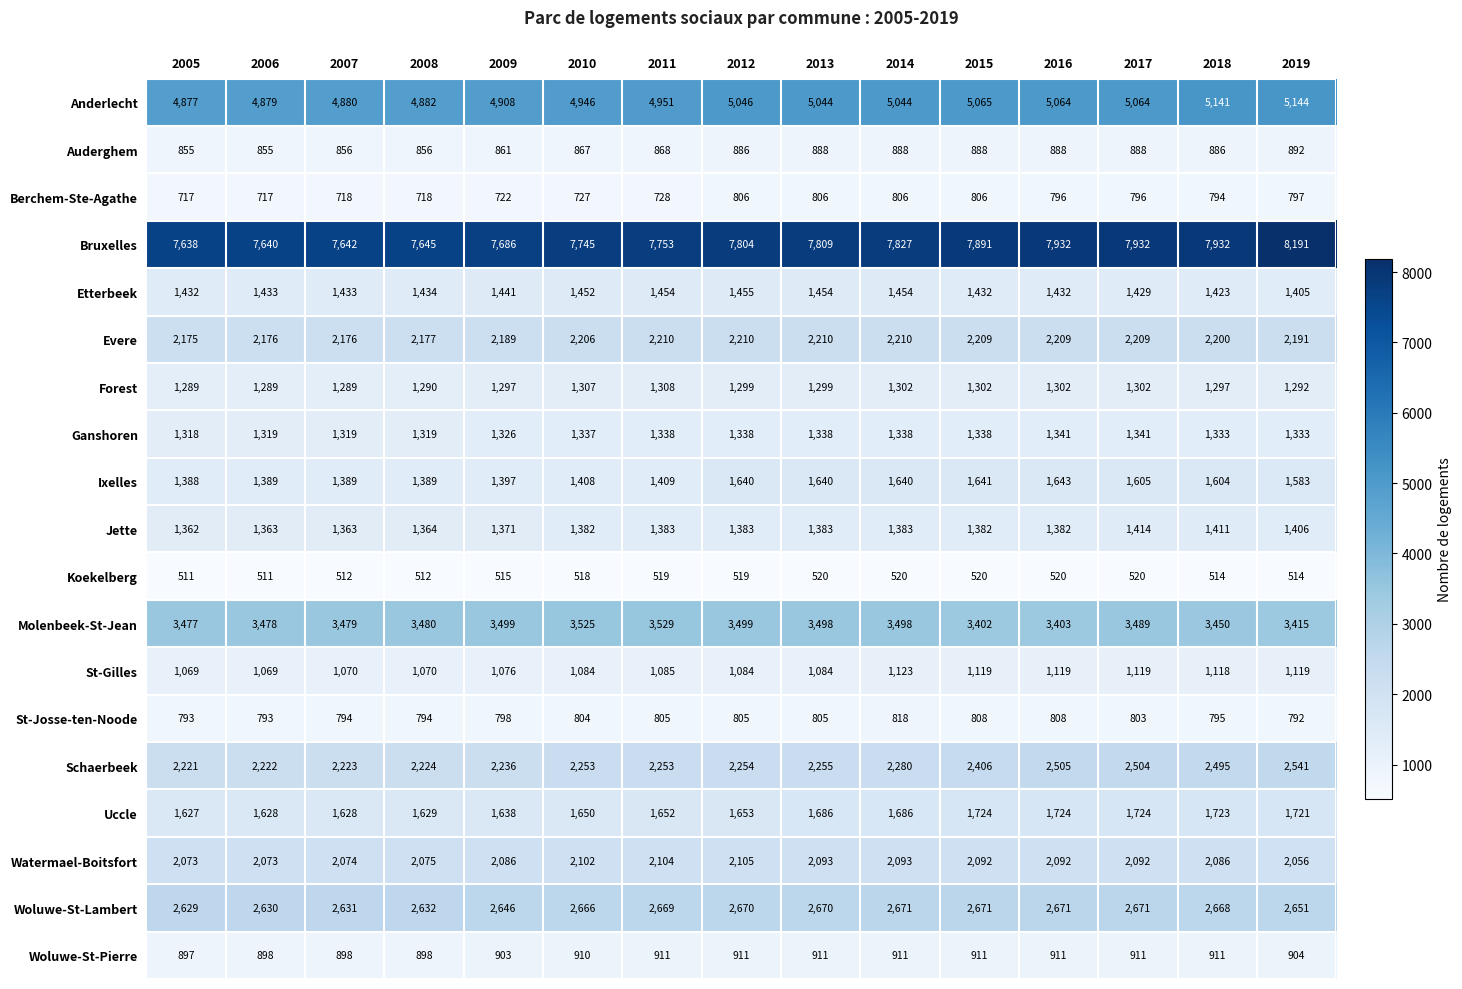

What is the difference between the second highest and second lowest values in the Berchem-Ste-Agathe series?

89